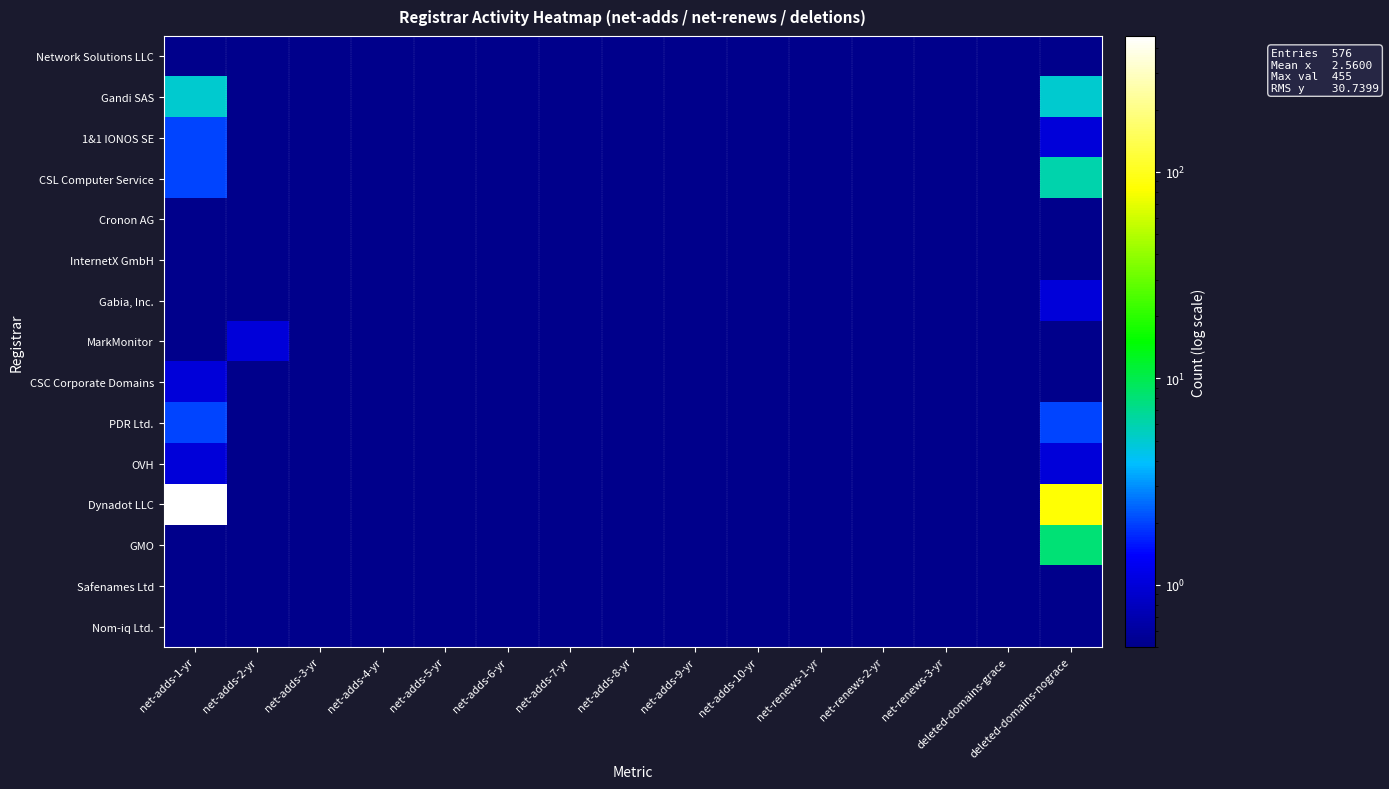

List the series in order of their peak value, lowest first.

Network Solutions LLC, Cronon AG, InternetX GmbH, Safenames Ltd, Nom-iq Ltd., Gabia, Inc., MarkMonitor, CSC Corporate Domains, OVH, 1&1 IONOS SE, PDR Ltd., Gandi SAS, CSL Computer Service, GMO, Dynadot LLC